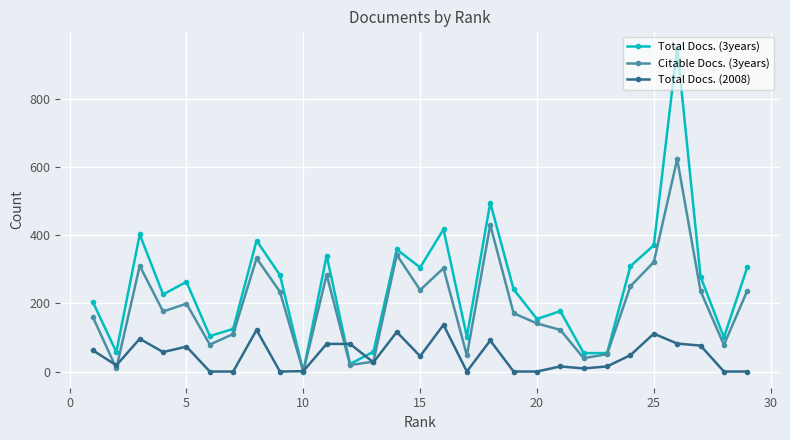

After their last crossing, which series has the higher values: Total Docs. (2008) or Citable Docs. (3years)?

Citable Docs. (3years)